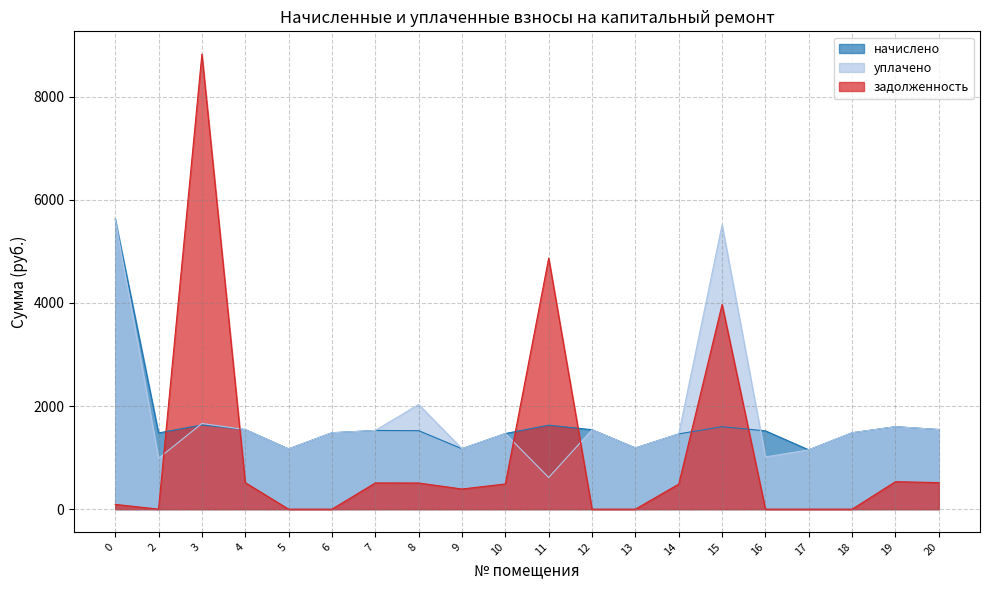

What is the approximate value of задолженность at 3?

8829.2